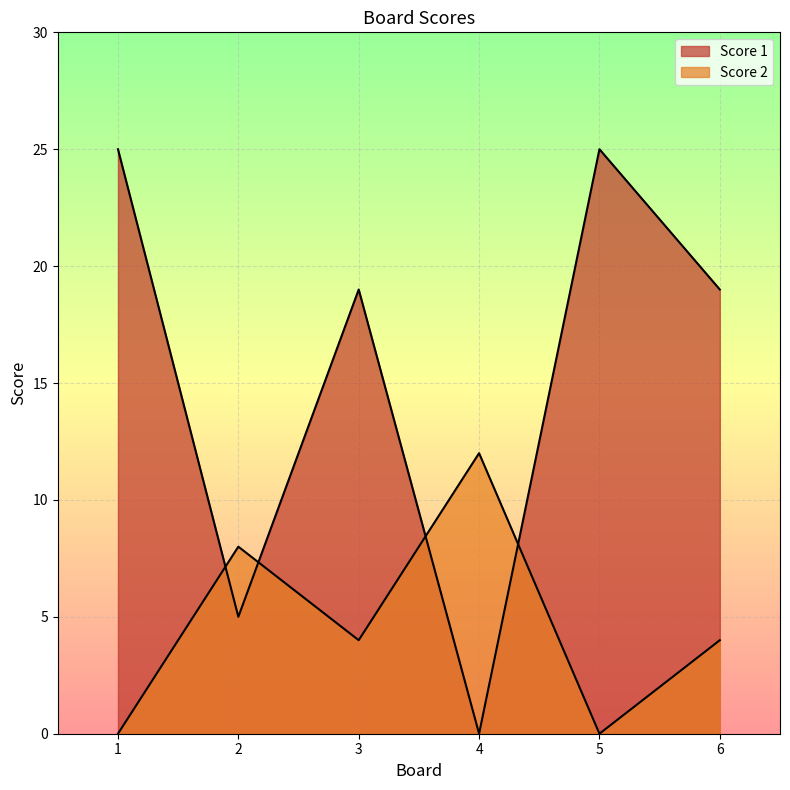

How many lines are shown in the chart?

2